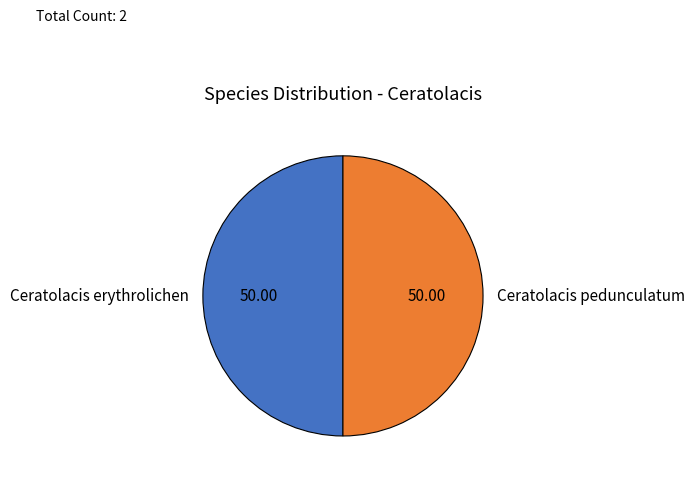

The Ceratolacis erythrolichen slice represents 64% of the pie. True or false?

False